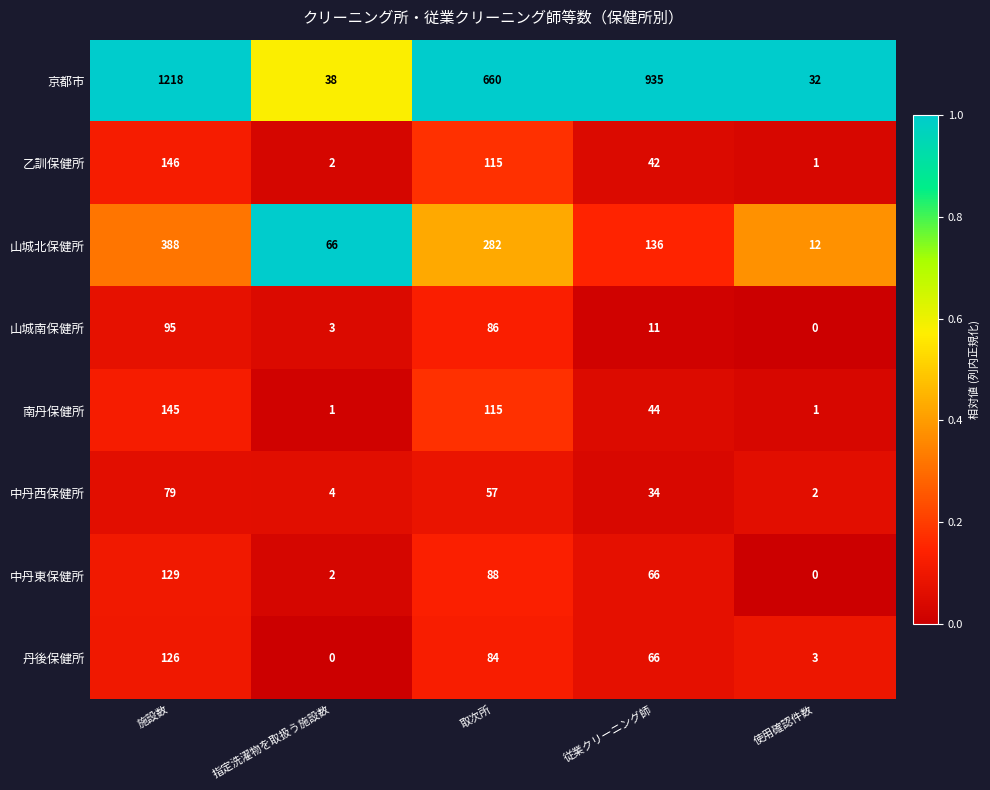

Count the number of data series in this chart.

8